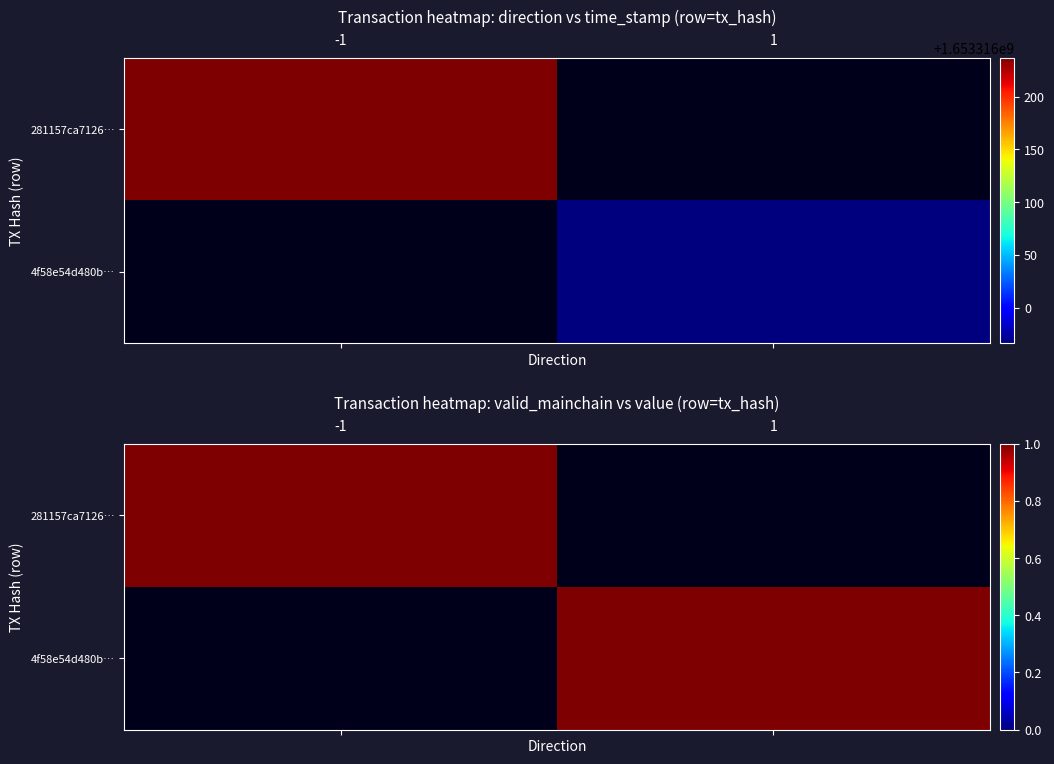

What is the average value of the 281157ca7126c2c1c214c30d5efc5e420e5186d series?

826658118